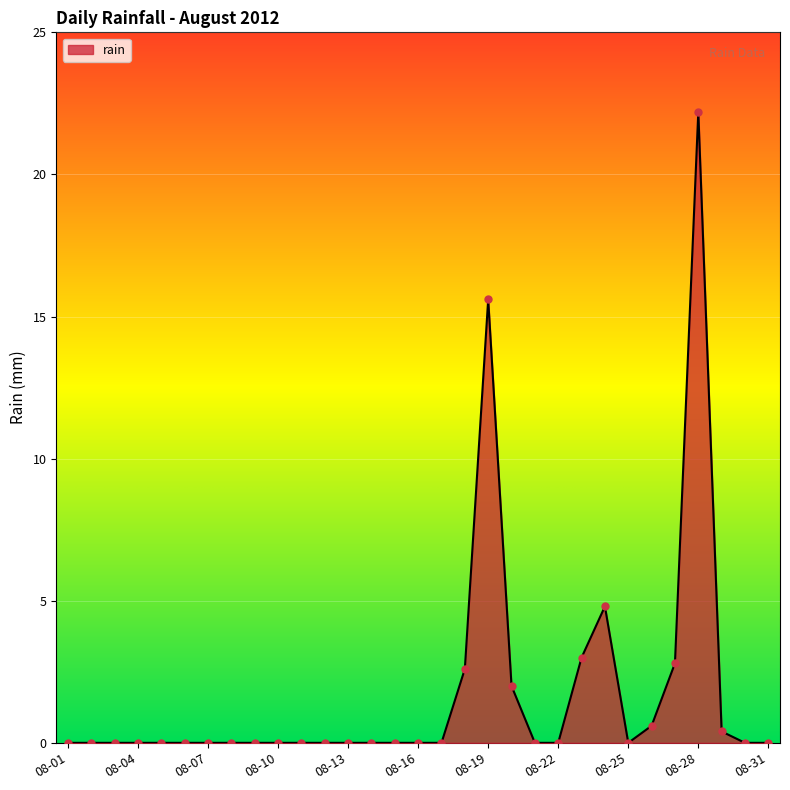

What is the maximum value shown in the chart?

22.2